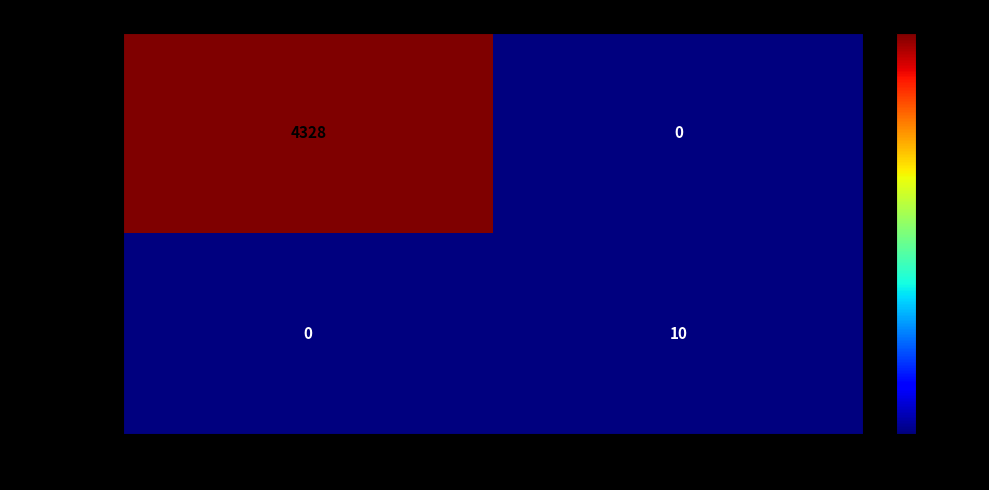

Rank the series at -1 from highest to lowest value.

b63268c65d..., f9eaa92272...